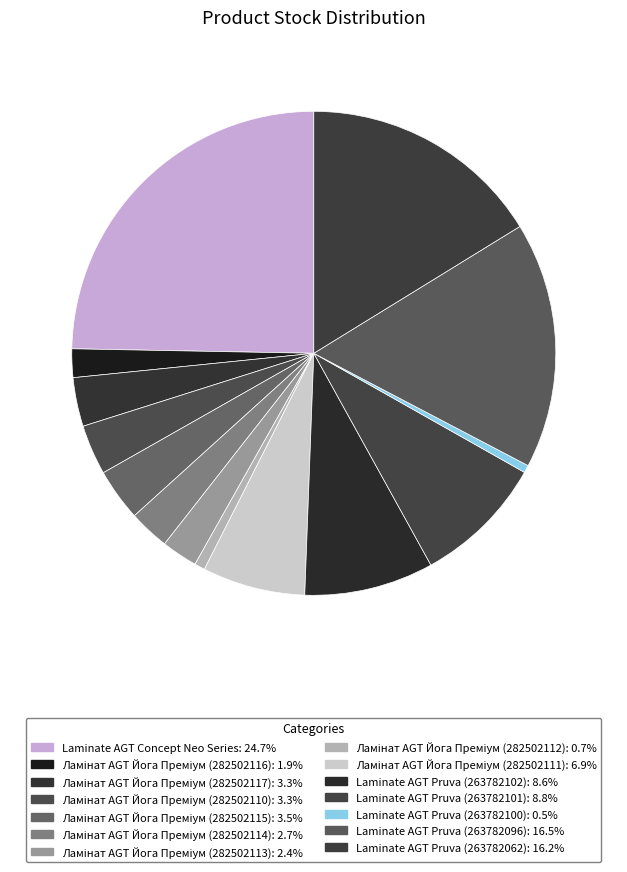

Count the number of slices in the pie.

14